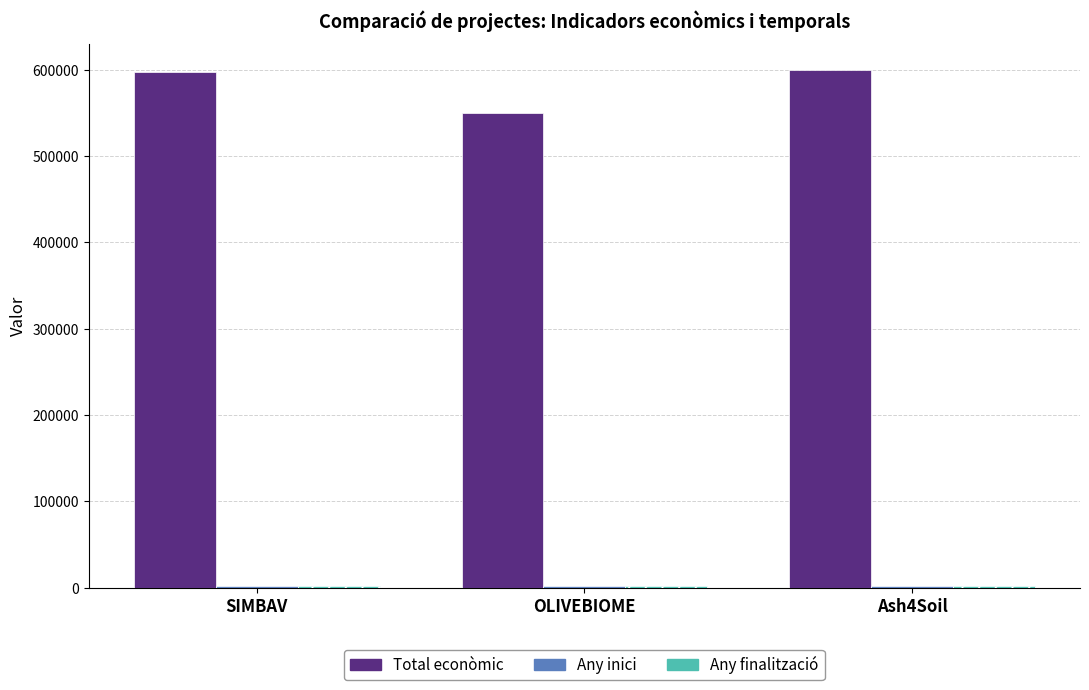

What is the difference between the maximum and second lowest values in the Total econòmic series?

2349